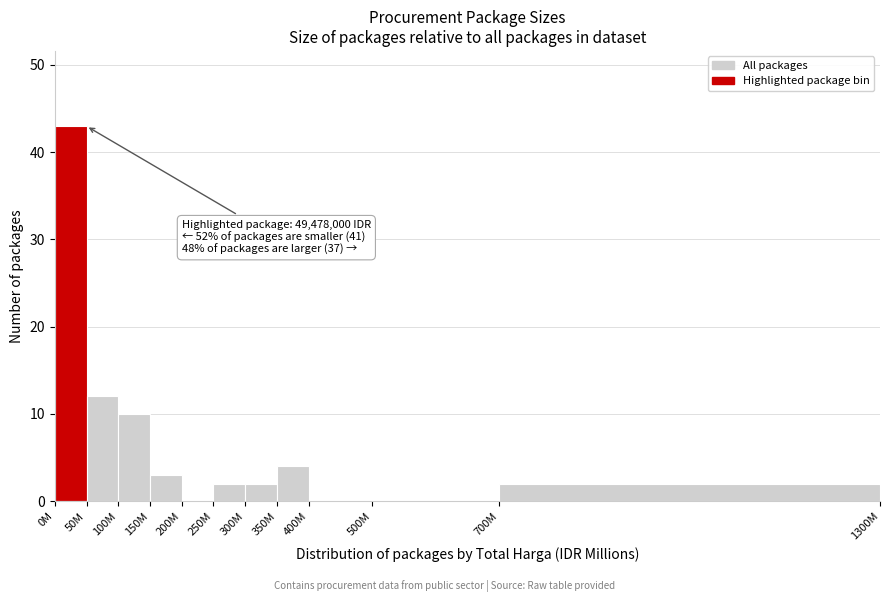

Reading right to left, extract all data points from this chart.

700M=2	500M=0	400M=0	350M=4	300M=2	250M=2	200M=0	150M=3	100M=10	50M=12	0M=43